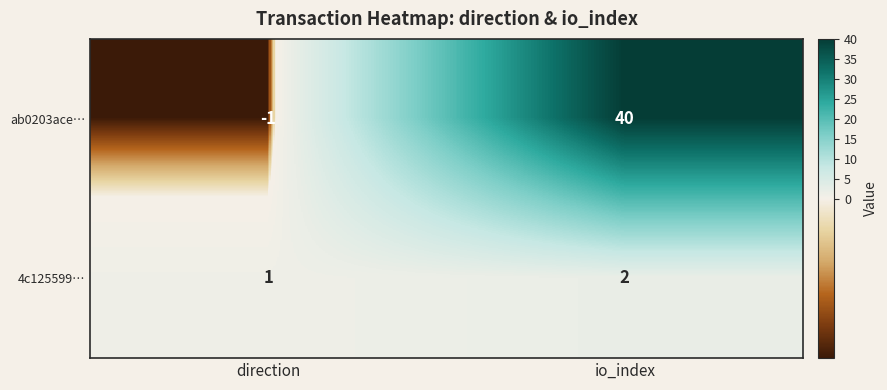

The 4c125599… series shows 2 at io_index. True or false?

True